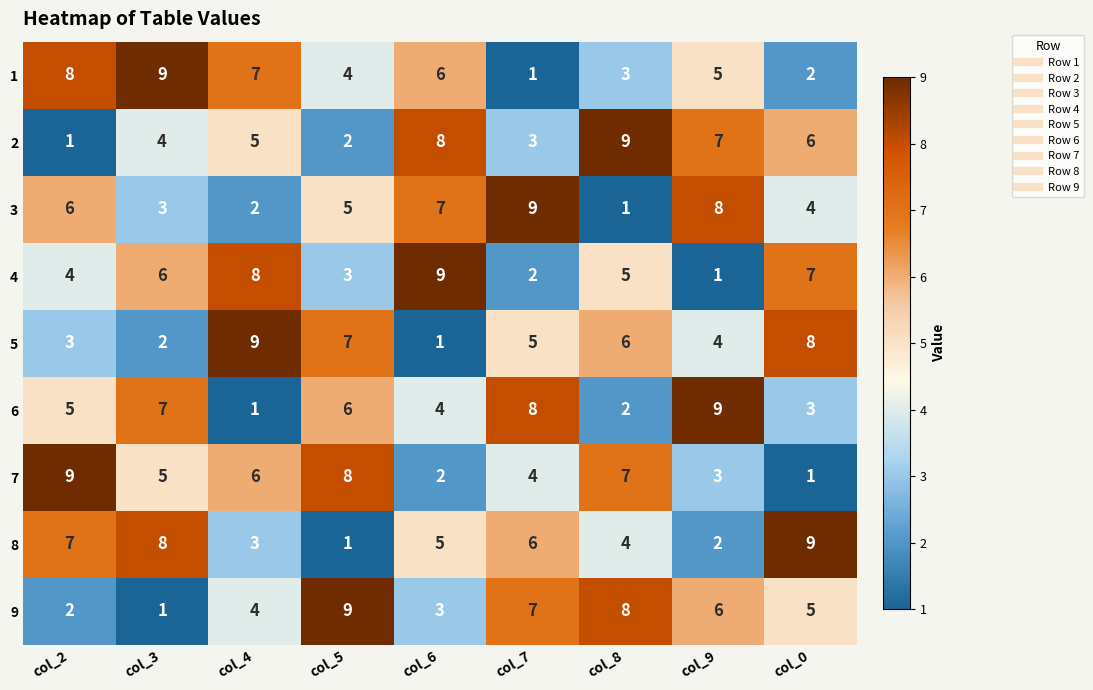

What is the difference between the highest and lowest values at col_9?

8